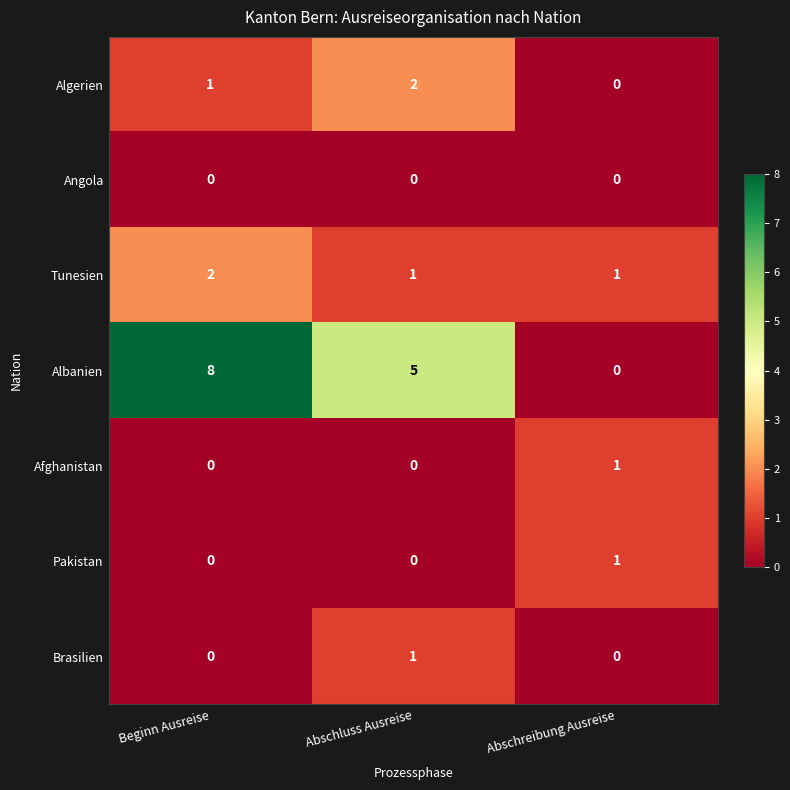

Count the Tunesien values in the range 1 to 2.

3